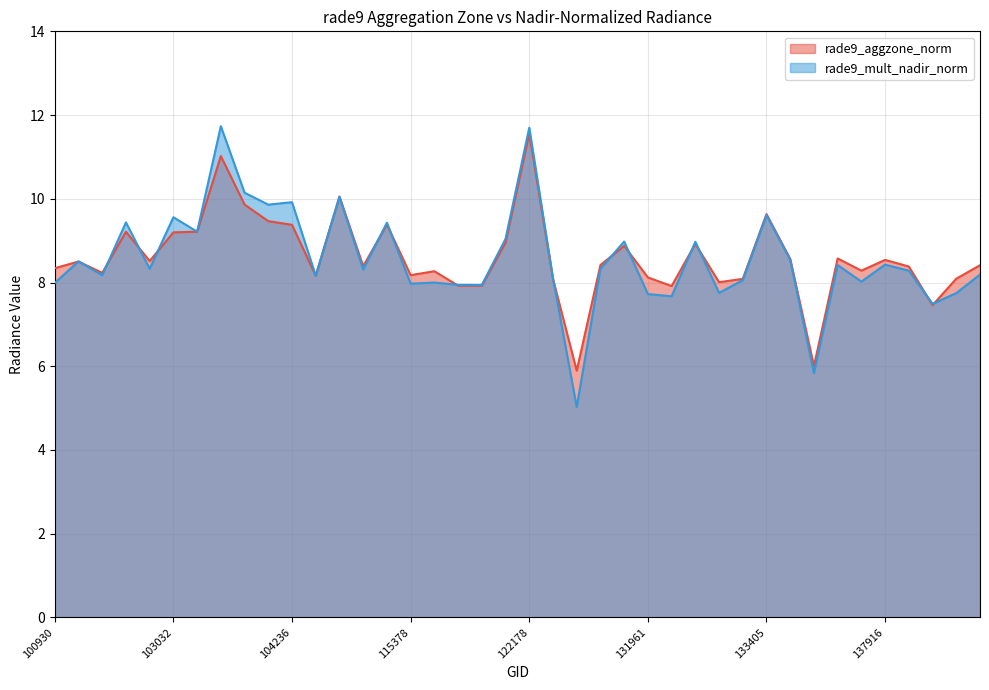

What is the greatest value displayed?

11.7